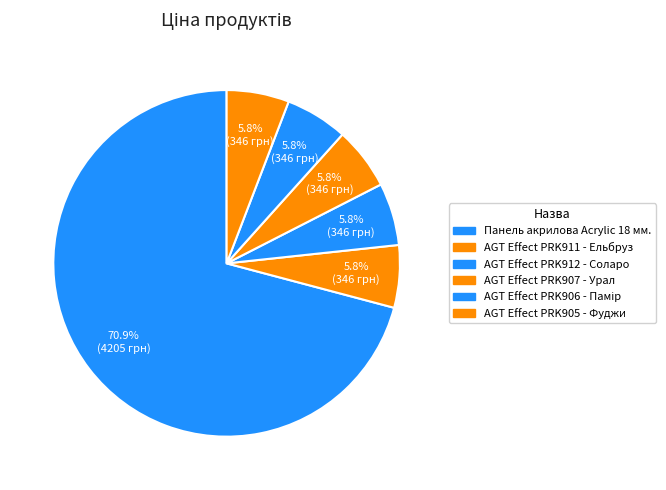

How many segments does this pie chart have?

6